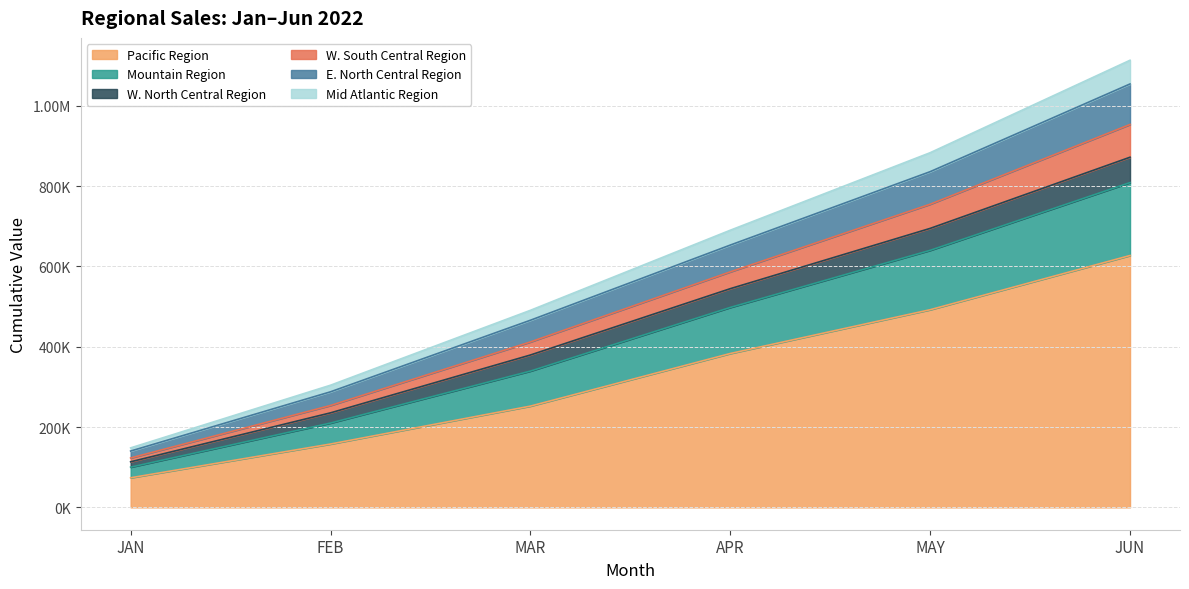

How many values in the Pacific Region series exceed 383010?

3